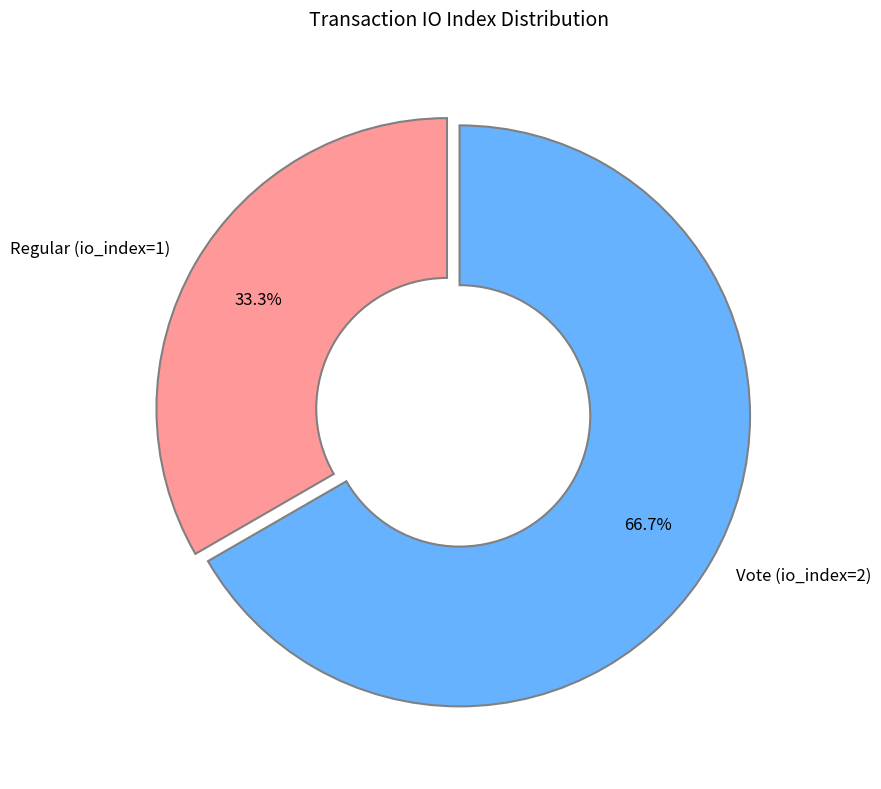

To the nearest percent, what is the combined percentage of Regular (io_index=1) and Vote (io_index=2)?

100%